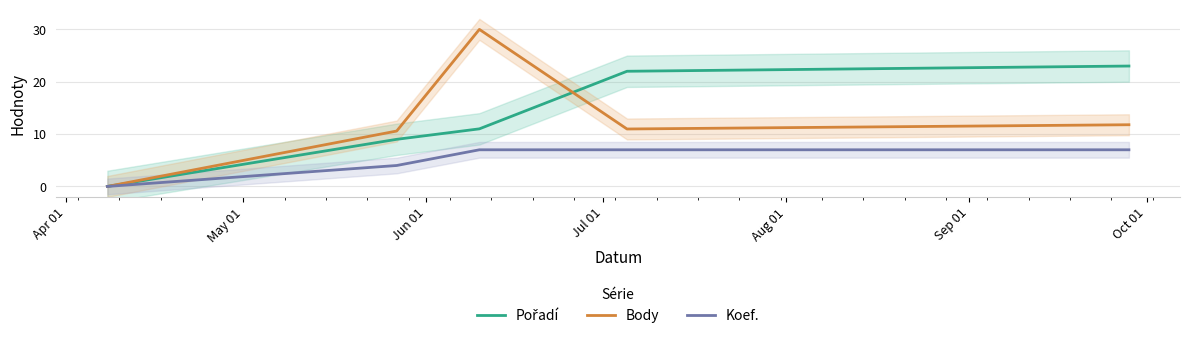

What is the sum of all Pořadí values?

65.0